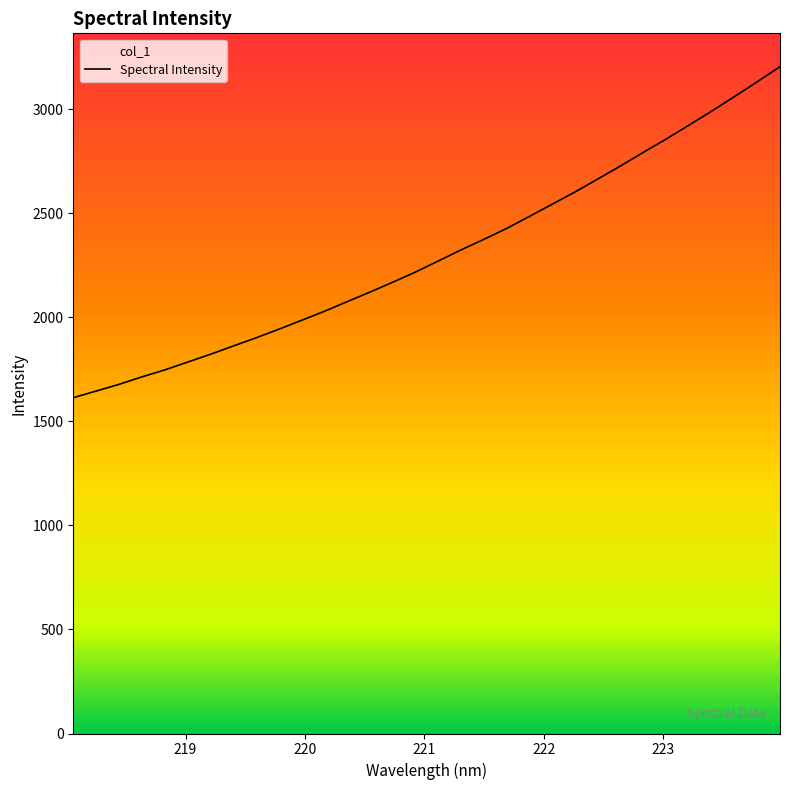

What is the average value?

2302.5